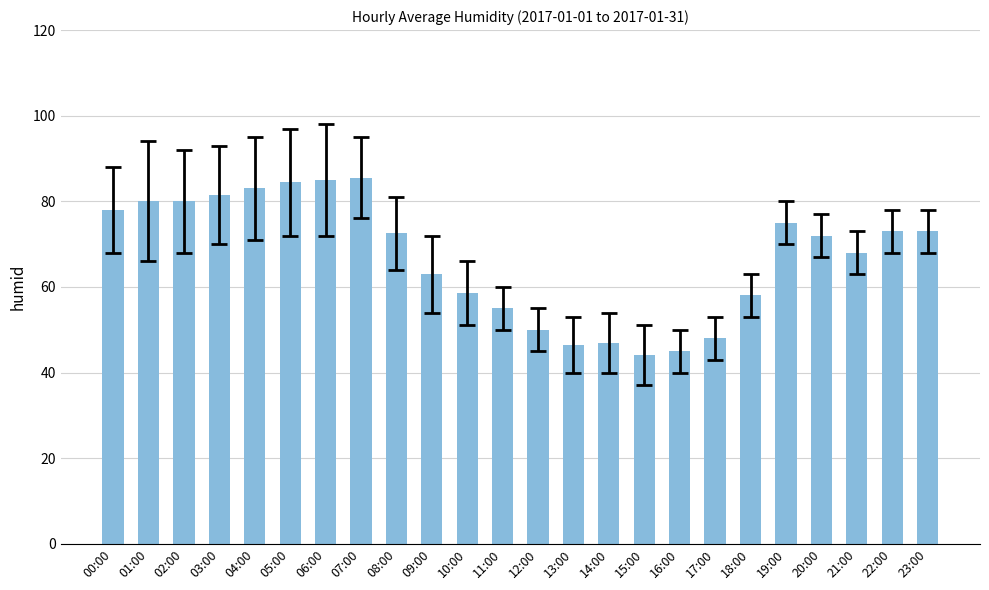

What is the difference between the maximum and minimum values?

41.5